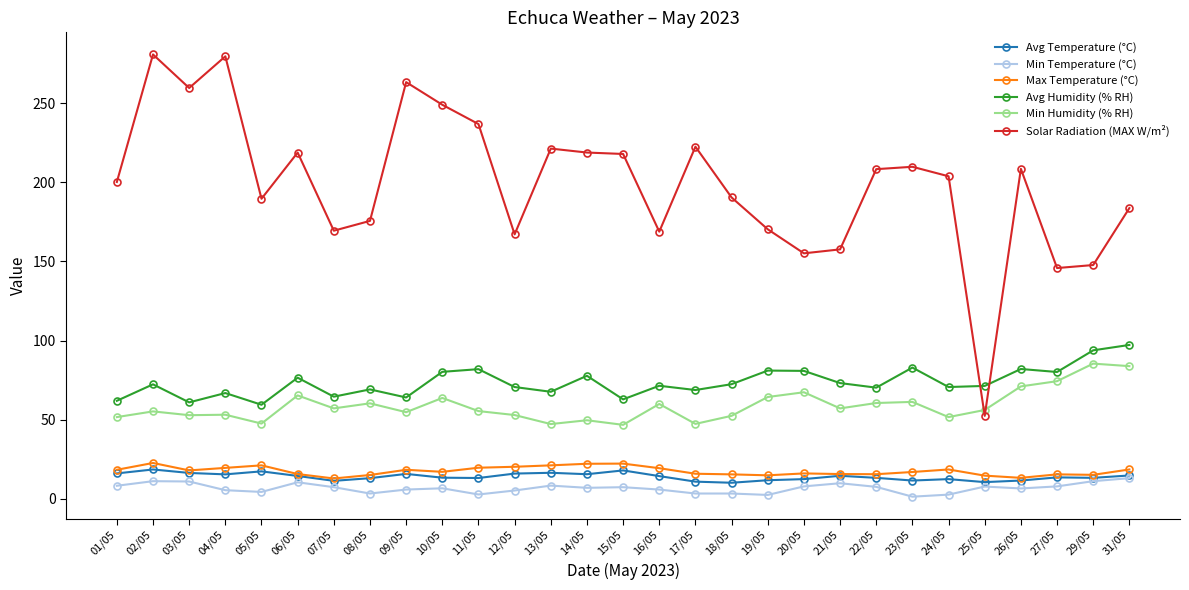

The value of Solar Radiation (MAX W/m²) at 09/05 is 446.7. True or false?

False